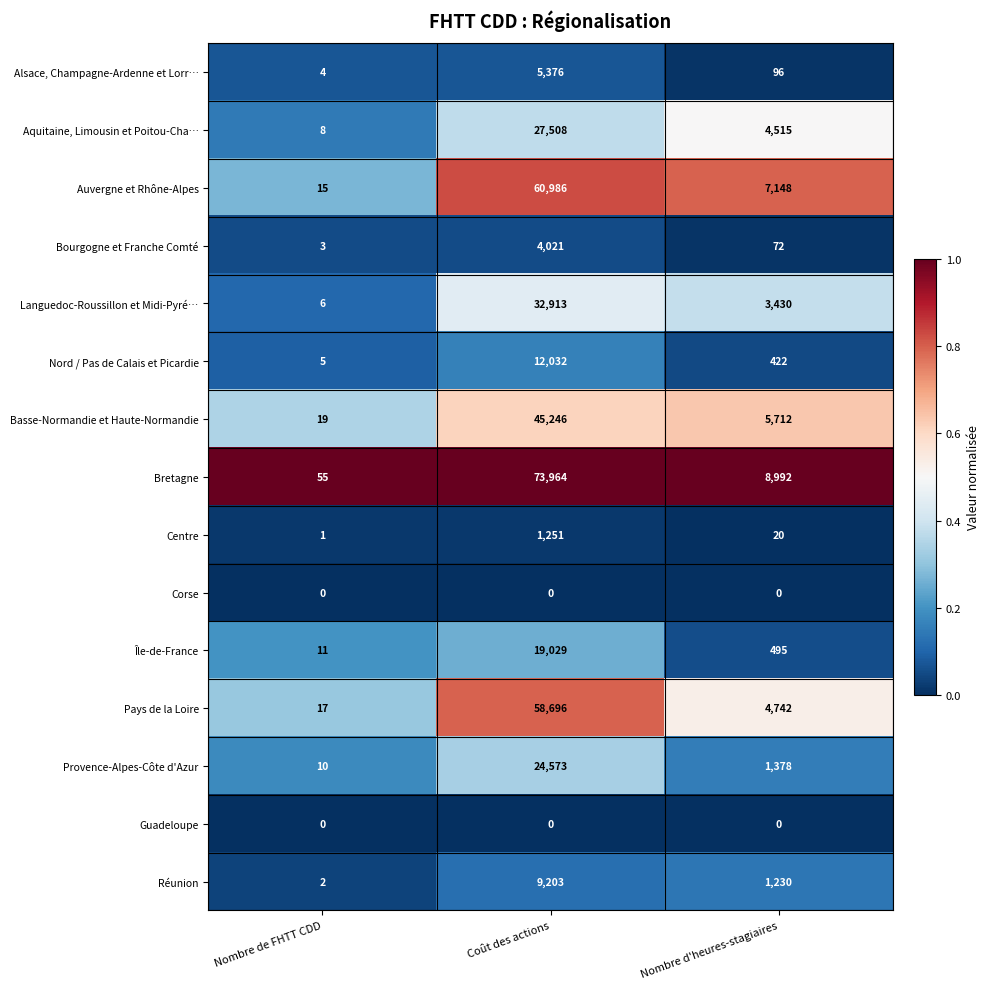

Is it true that Réunion equals 3 at Nombre de FHTT CDD?

False